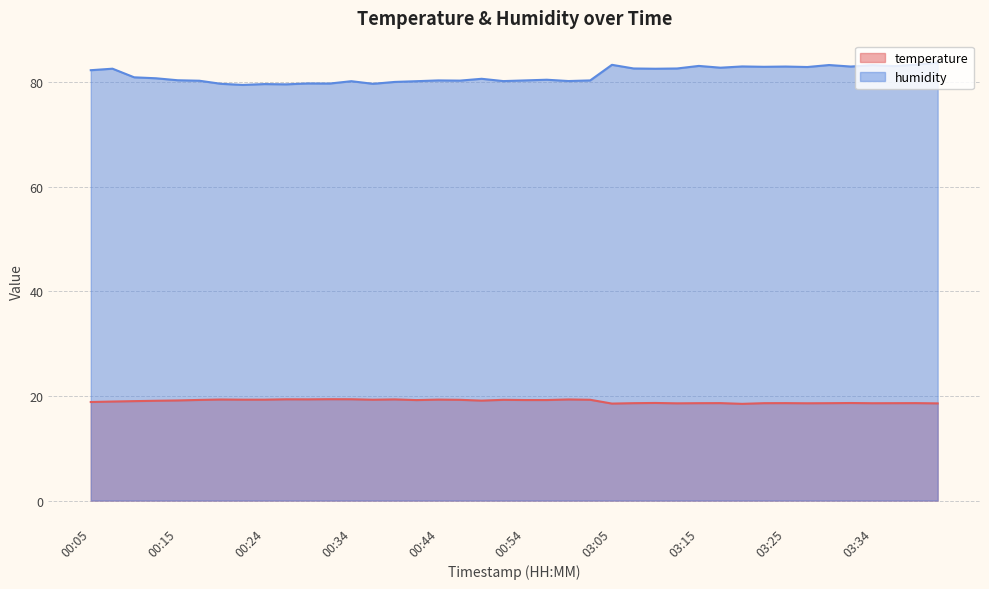

What is the average value of the humidity series?

81.4